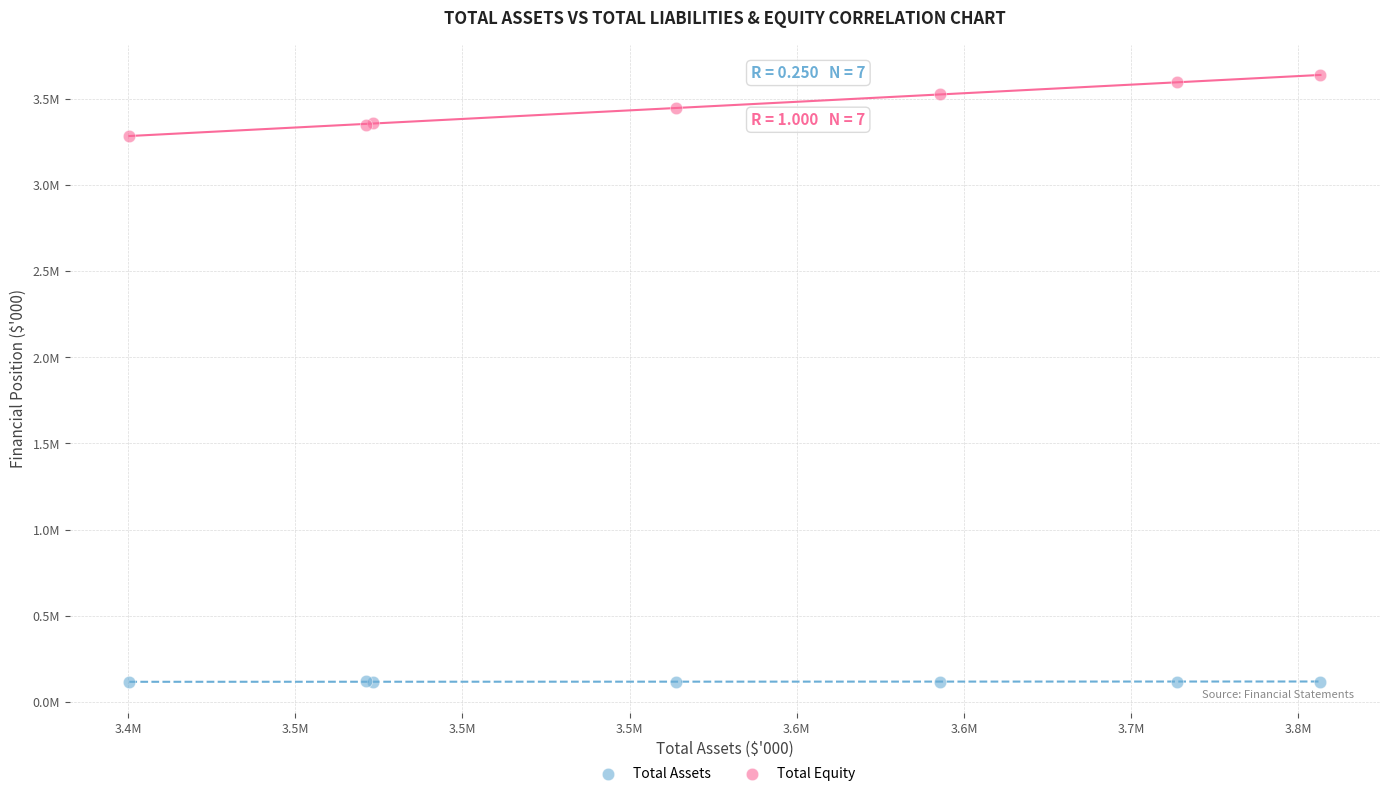

Which series contains the lowest Y value?

Total Assets